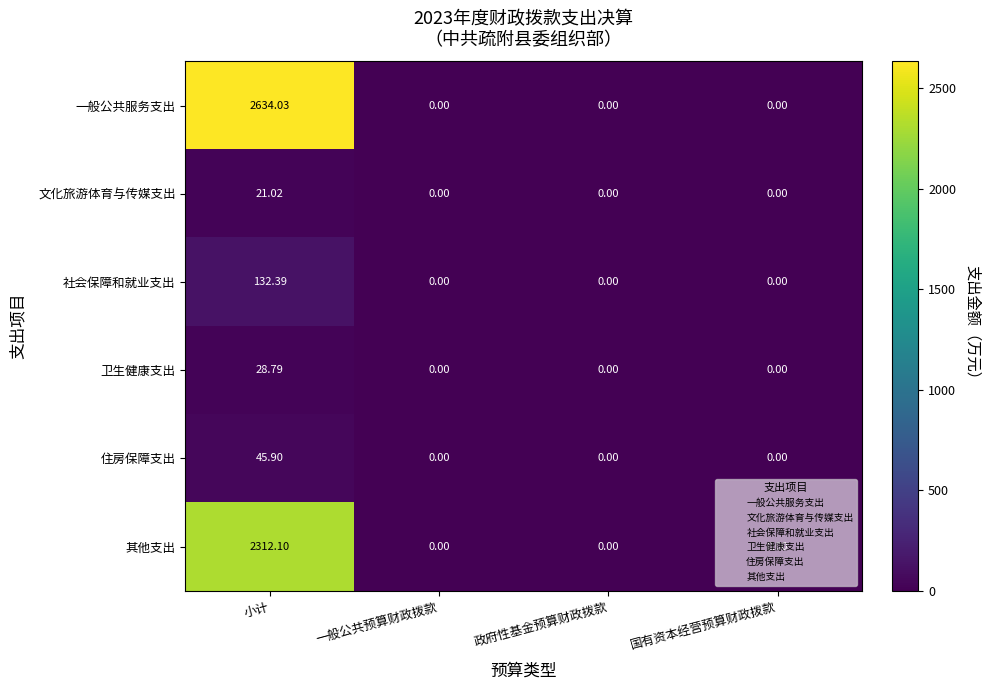

Rank the series by their maximum value, from lowest to highest.

文化旅游体育与传媒支出, 卫生健康支出, 住房保障支出, 社会保障和就业支出, 其他支出, 一般公共服务支出